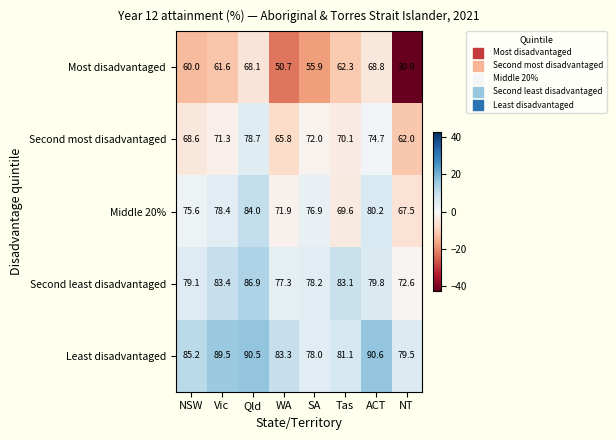

What is the total value across all series at Tas?

366.2